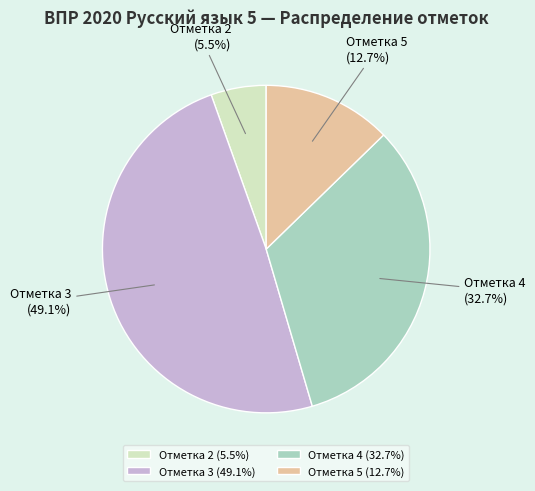

Rank the categories by value from highest to lowest.

Отметка 3, Отметка 4, Отметка 5, Отметка 2